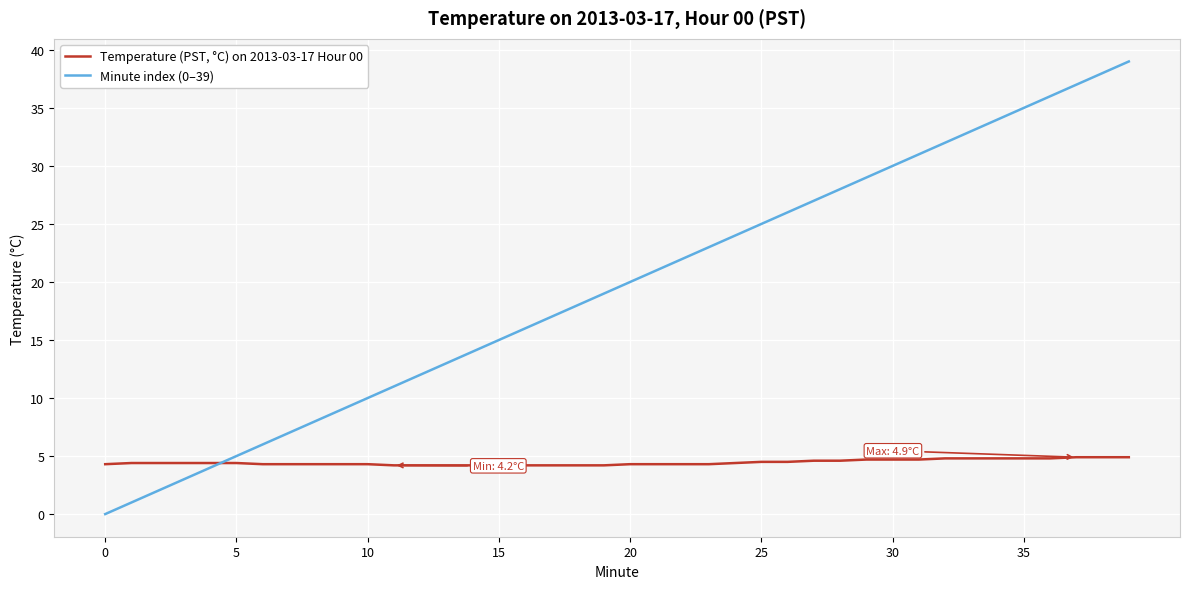

How many lines are shown in the chart?

2